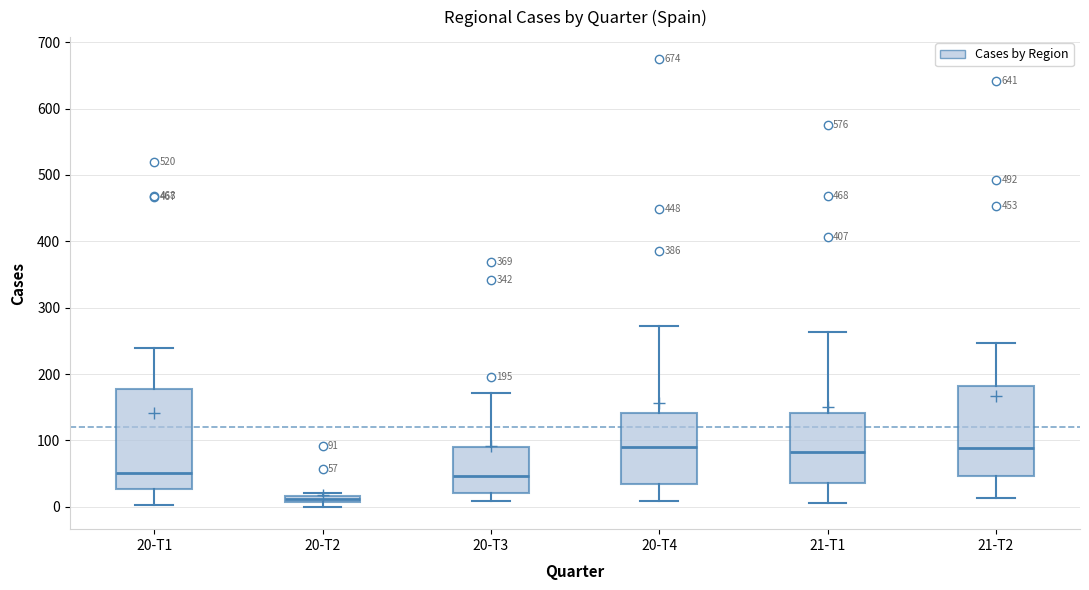

Comparing the boxes themselves (not the whiskers), which one is the tallest?

20-T1